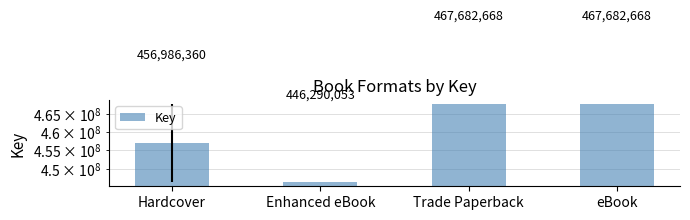

What is the value of the 1st bar from the left?

456986360.5